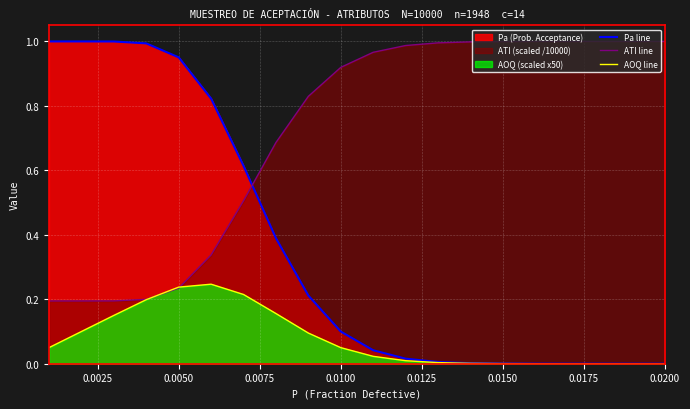

Which series has the largest total across all categories?

ATI line